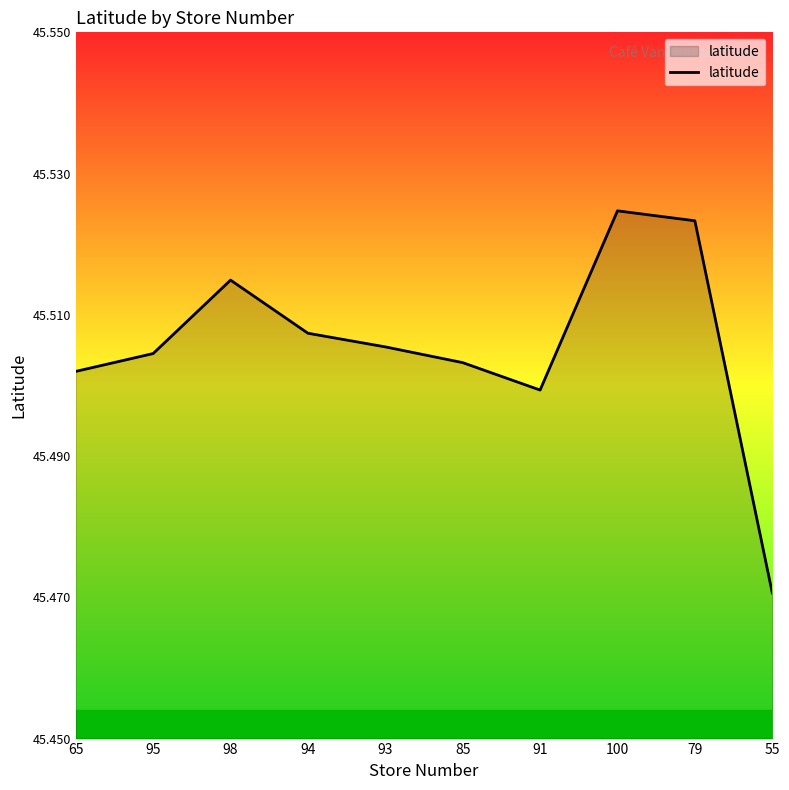

True or false: the data has more than 1 interior local peaks.

True